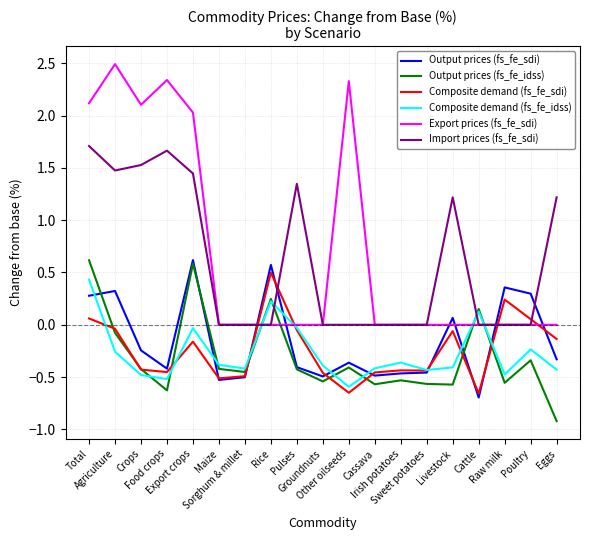

Which series has the largest range (max minus min)?

Export prices (fs_fe_sdi)